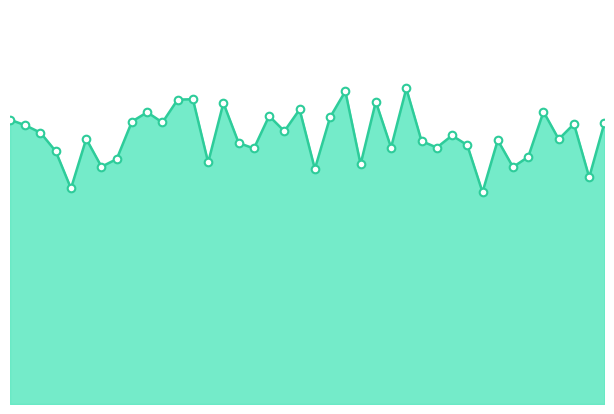

Is this an area chart (filled region under the line)?

Yes